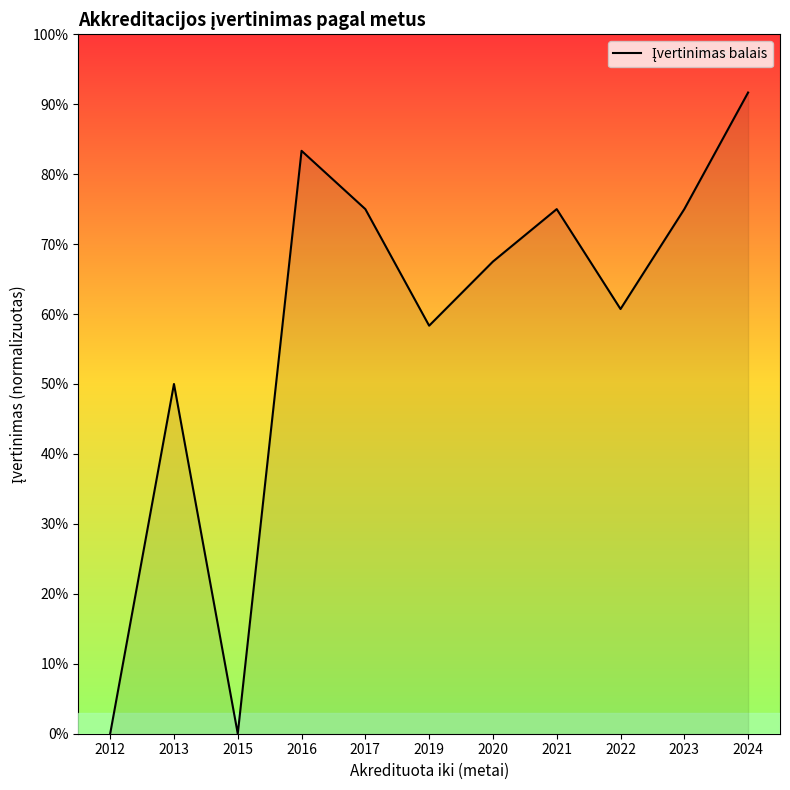

Is this an area chart (filled region under the line)?

Yes